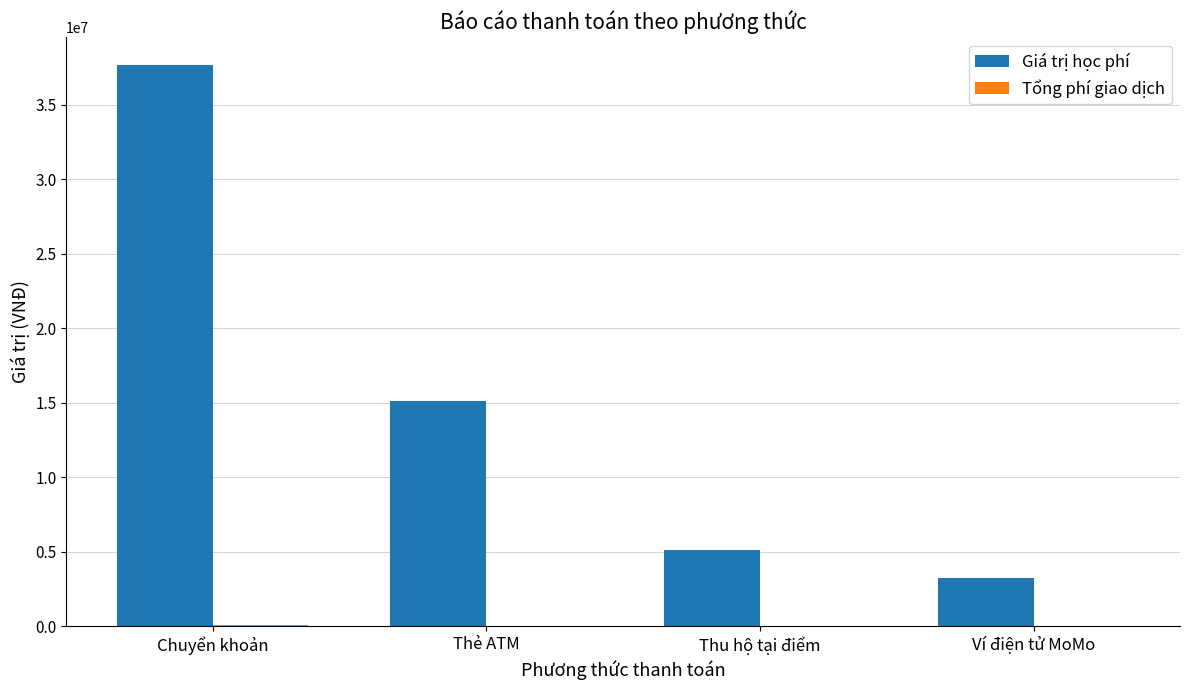

Which series has the largest total across all categories?

Giá trị học phí